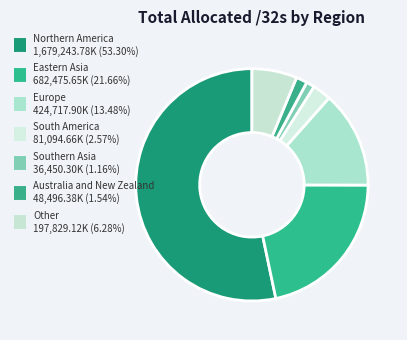

To the nearest percent, what is the combined percentage of Northern America and Other?

60%